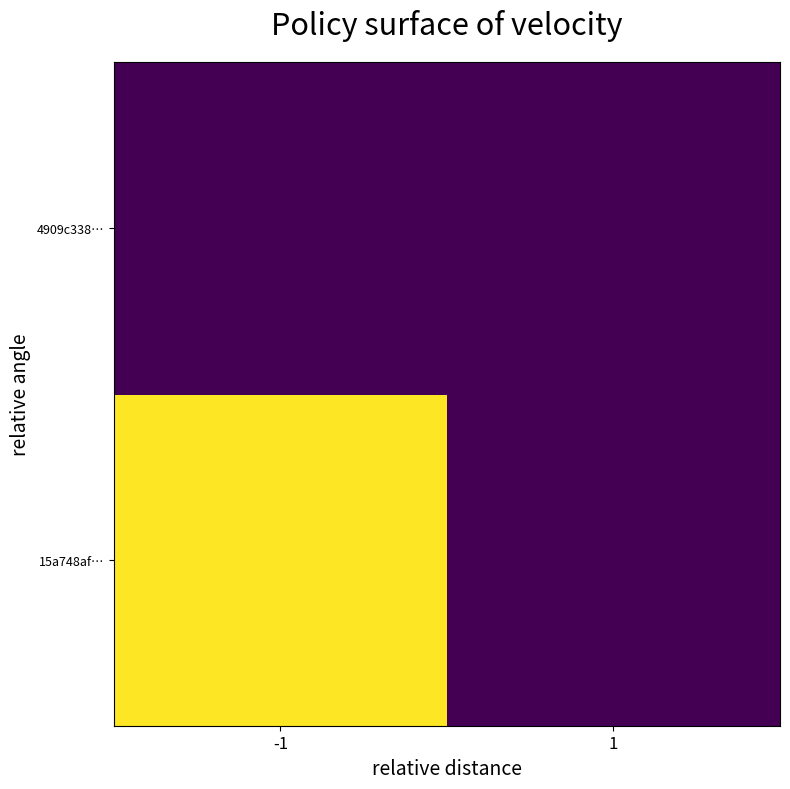

Reading left to right, extract all data points from this chart.

15a748af…: -1=556	1=0
4909c338…: -1=0	1=2